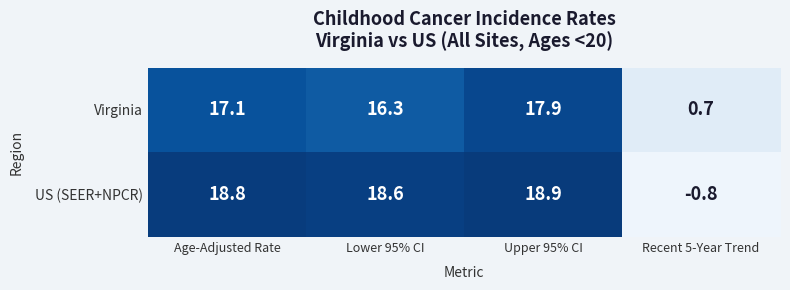

What is the sum of all Virginia values?

52.0